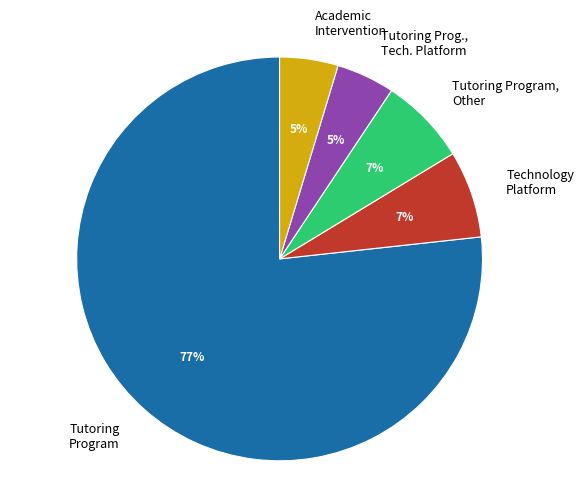

Which has a higher value, Tutoring Program, Other or Tutoring Prog., Tech. Platform?

Tutoring Program, Other